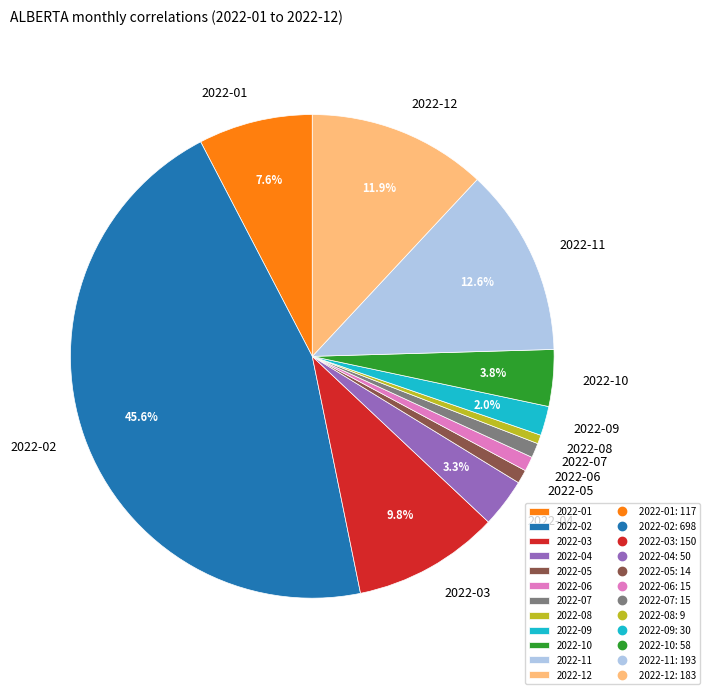

Between 2022-01 and 2022-12, which is larger?

2022-12